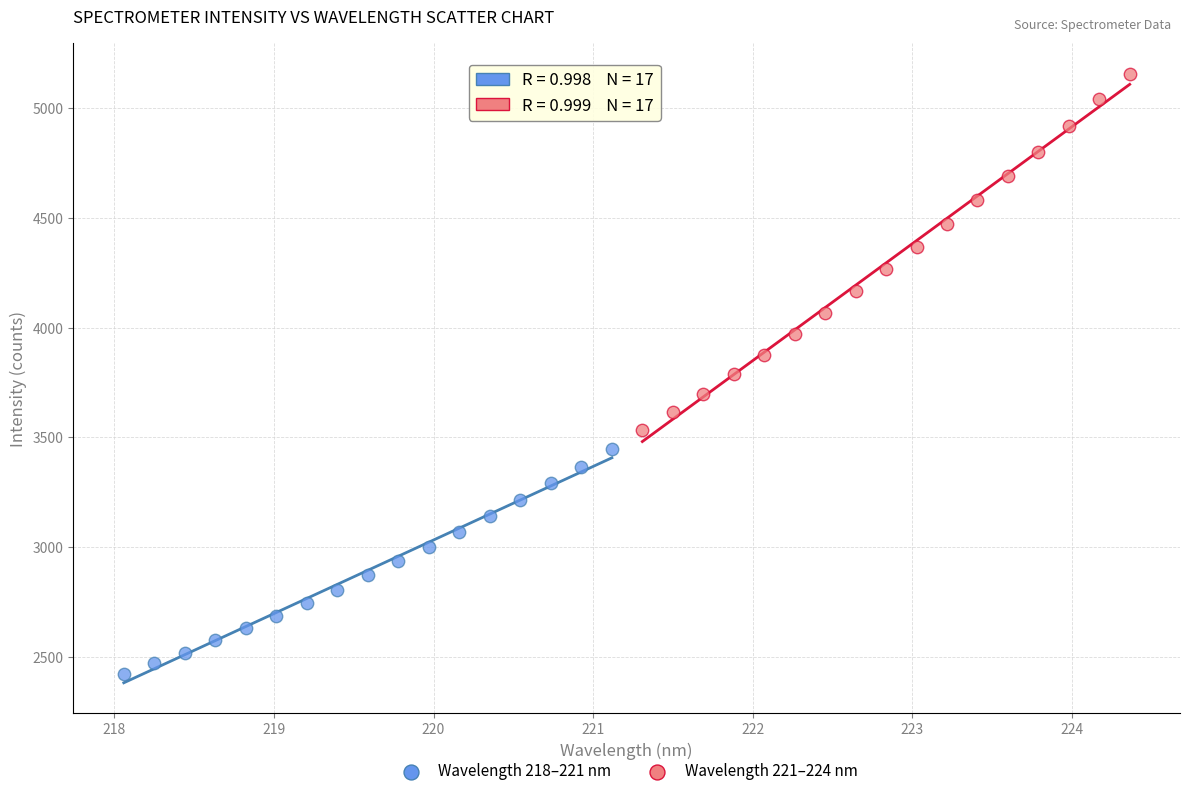

Which series has the largest Y range (max minus min)?

Wavelength 221–224 nm